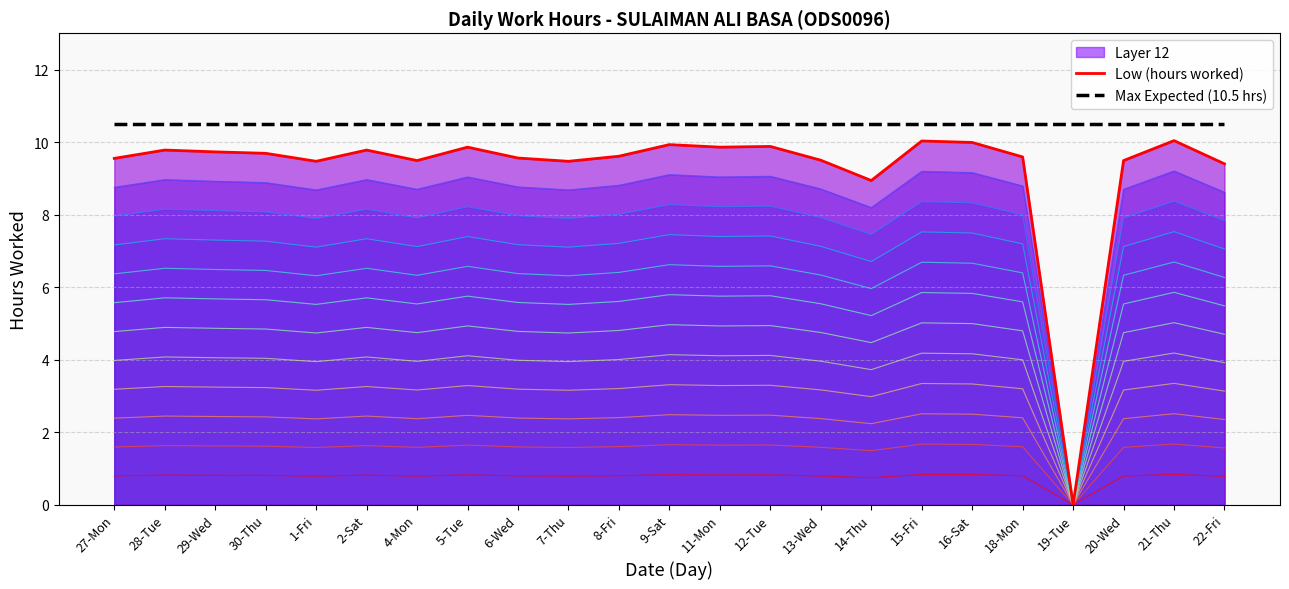

Which has a higher value, 30-Thu or 8-Fri?

30-Thu